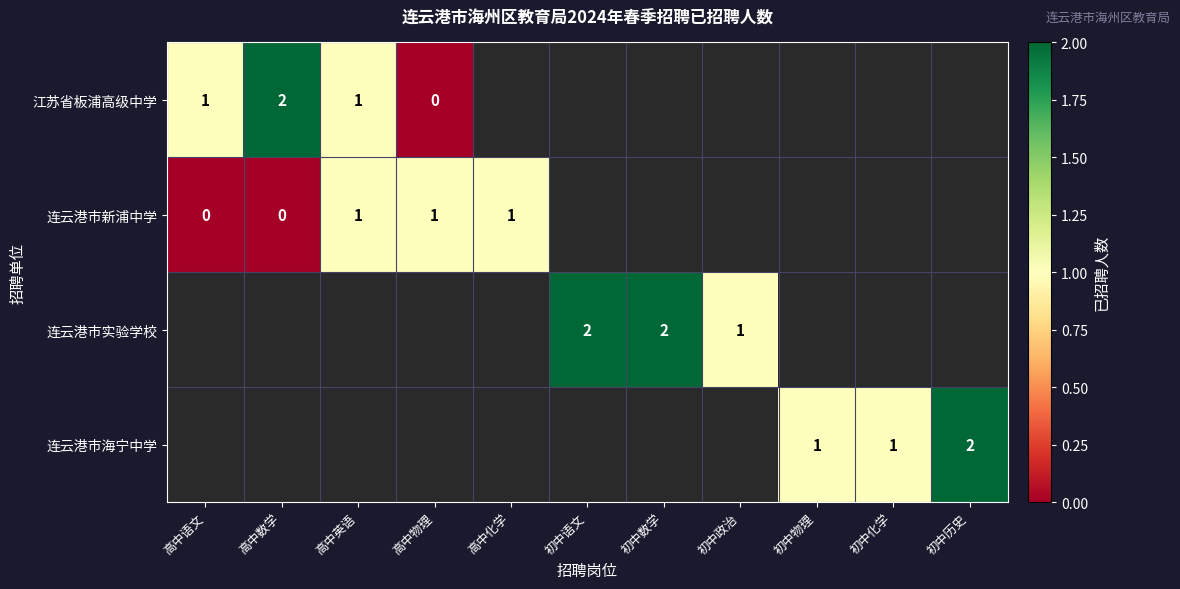

The value of 连云港市实验学校 at 初中语文 is 3. True or false?

False